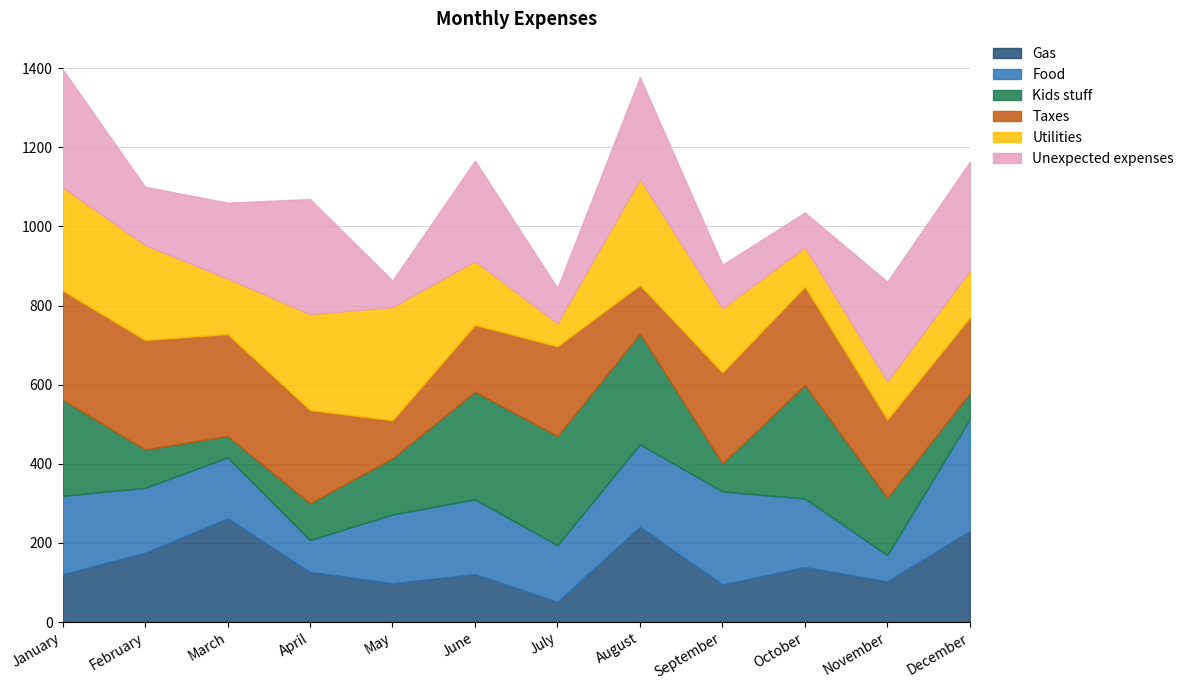

The value of Kids stuff at February is 150. True or false?

False